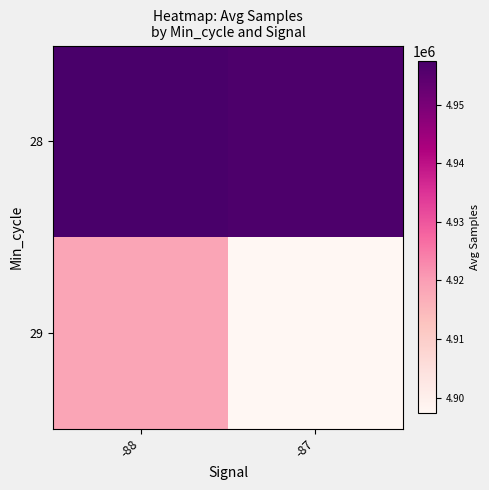

At which category is the sum across all series the highest?

-88